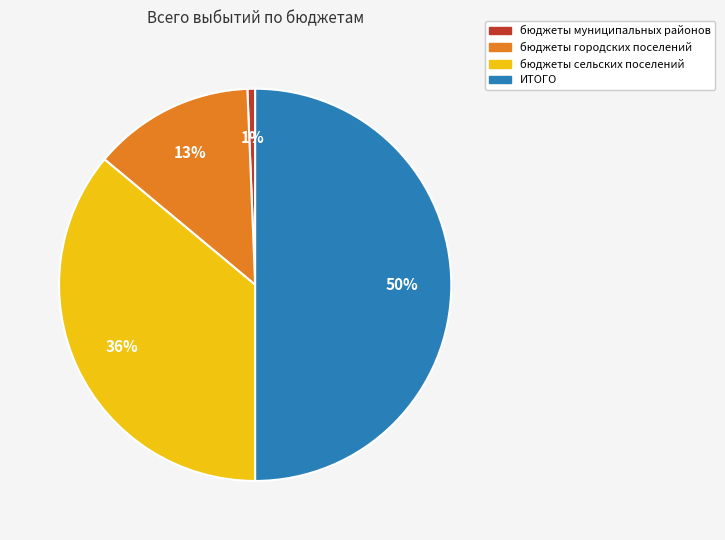

The бюджеты муниципальных районов slice represents 1% of the pie. True or false?

True